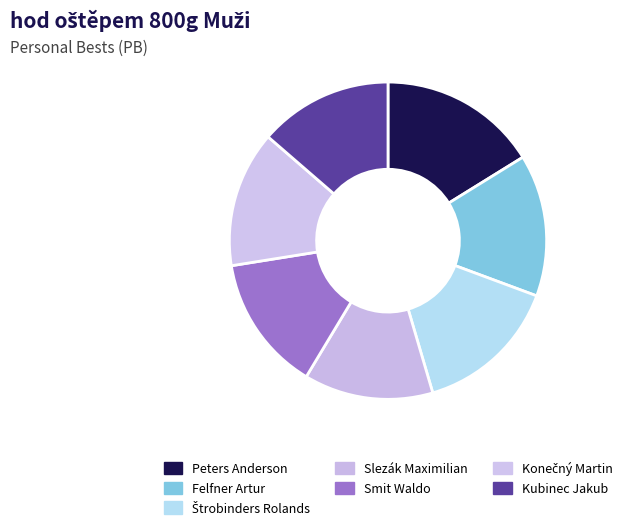

Does Smit Waldo represent more than half of the total?

No